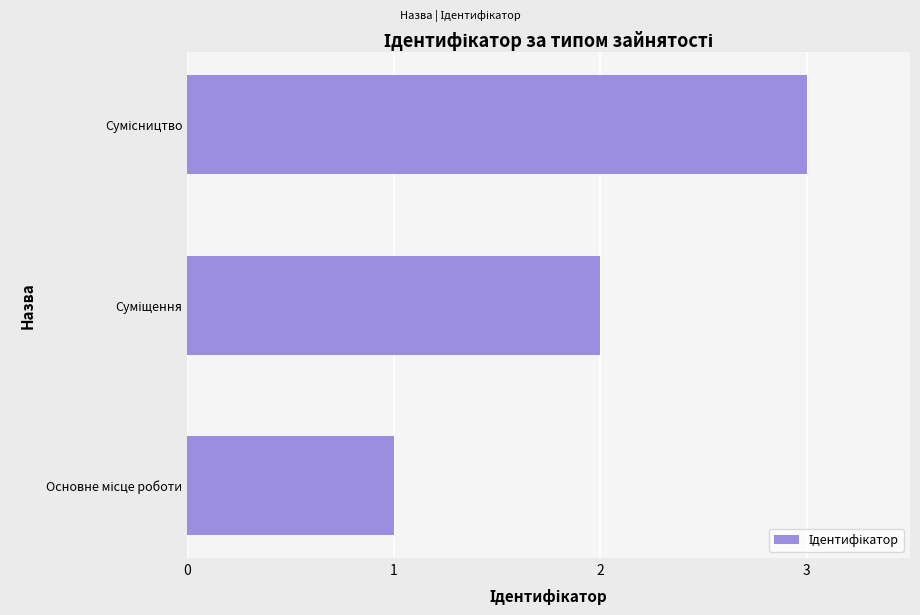

What is the sum of all values?

6